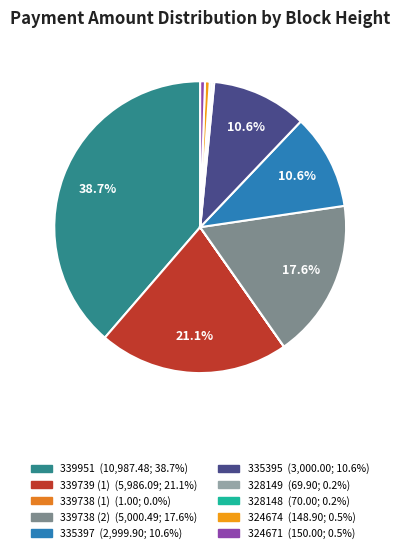

What is the change in value from 339738 (2) to 324674?

-4851.6